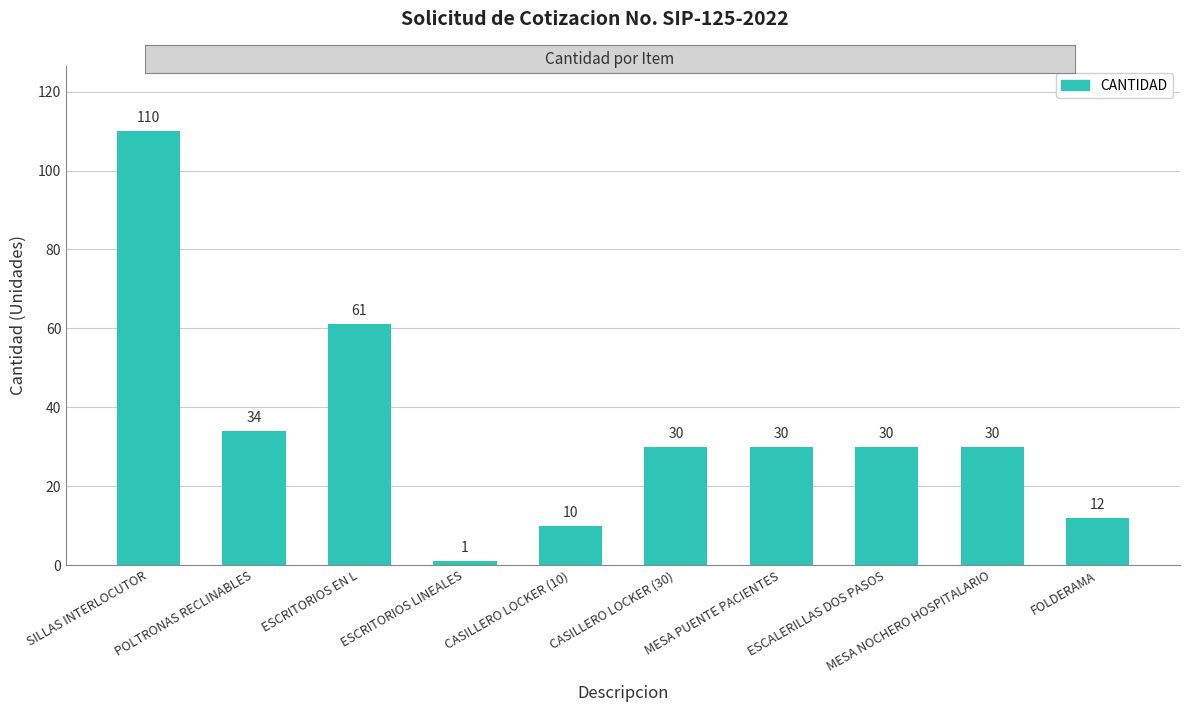

How many data points are less than 30?

3